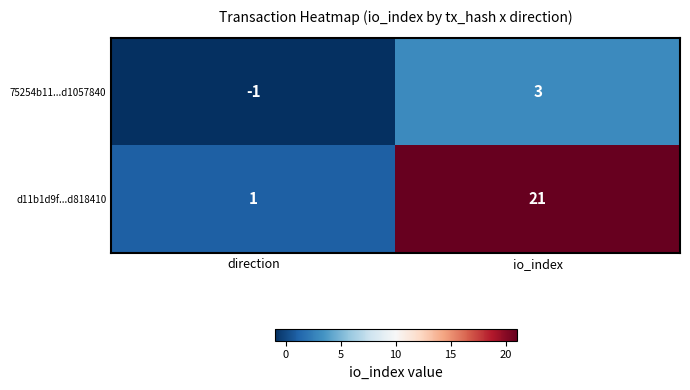

Reading right to left, extract all data points from this chart.

75254b11...d1057840: 3	-1
d11b1d9f...d818410: 21	1